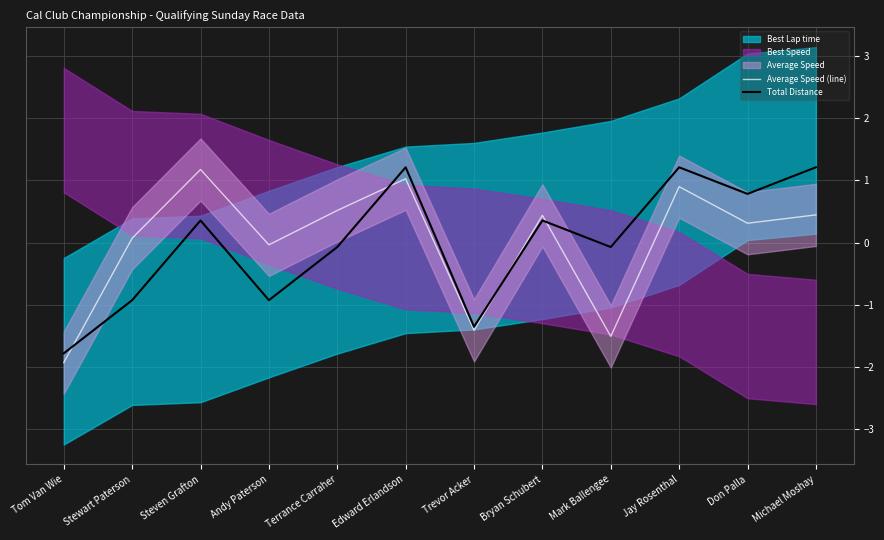

At which label is Average Speed (line) closest to 0?

Andy Paterson